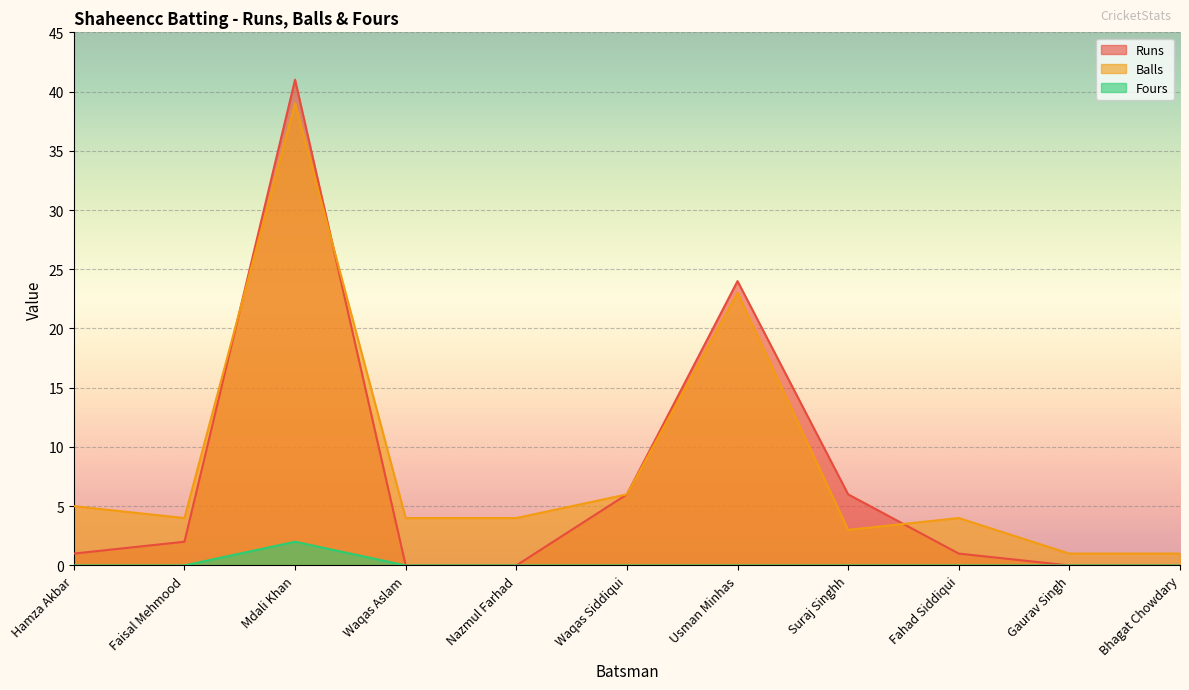

Reading right to left, transcribe all the data shown in this chart.

Runs: Bhagat Chowdary=0	Gaurav Singh=0	Fahad Siddiqui=1	Suraj Singhh=6	Usman Minhas=24	Waqas Siddiqui=6	Nazmul Farhad=0	Waqas Aslam=0	Mdali Khan=41	Faisal Mehmood=2	Hamza Akbar=1
Balls: Bhagat Chowdary=1	Gaurav Singh=1	Fahad Siddiqui=4	Suraj Singhh=3	Usman Minhas=23	Waqas Siddiqui=6	Nazmul Farhad=4	Waqas Aslam=4	Mdali Khan=39	Faisal Mehmood=4	Hamza Akbar=5
Fours: Bhagat Chowdary=0	Gaurav Singh=0	Fahad Siddiqui=0	Suraj Singhh=0	Usman Minhas=0	Waqas Siddiqui=0	Nazmul Farhad=0	Waqas Aslam=0	Mdali Khan=2	Faisal Mehmood=0	Hamza Akbar=0